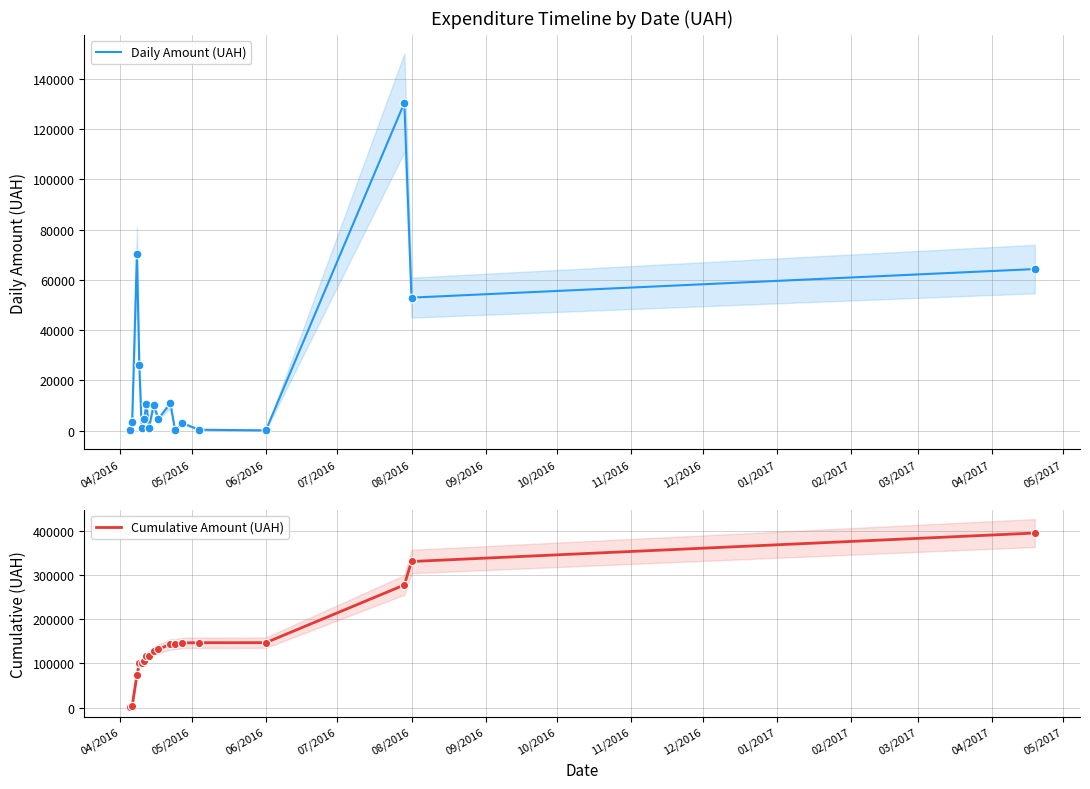

What are all the series names shown in the legend?

Daily Amount (UAH), Cumulative Amount (UAH)